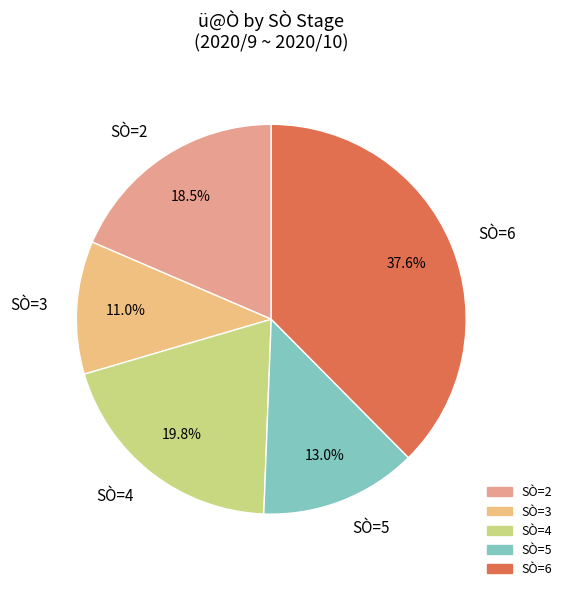

How many slices are in this pie chart?

5